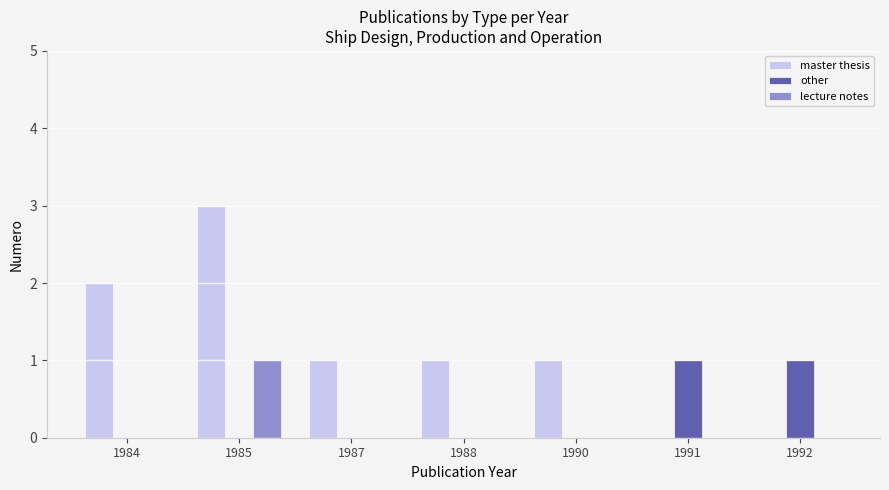

What is the total value across all series at 1985?

4